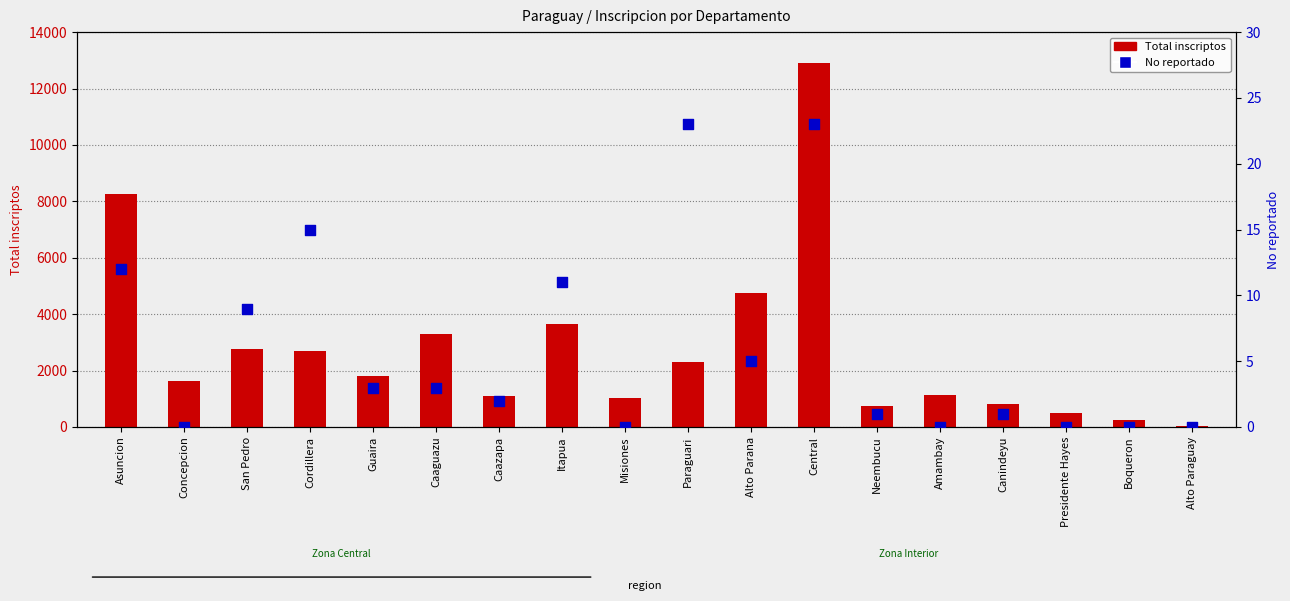

Which series reaches the minimum Y coordinate?

No reportado